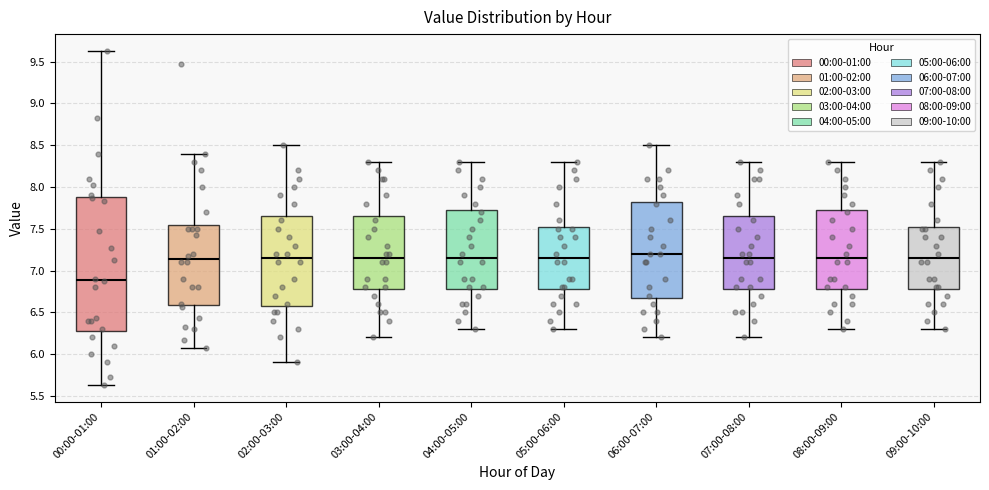

Comparing the boxes themselves (not the whiskers), which one is the tallest?

00:00-01:00